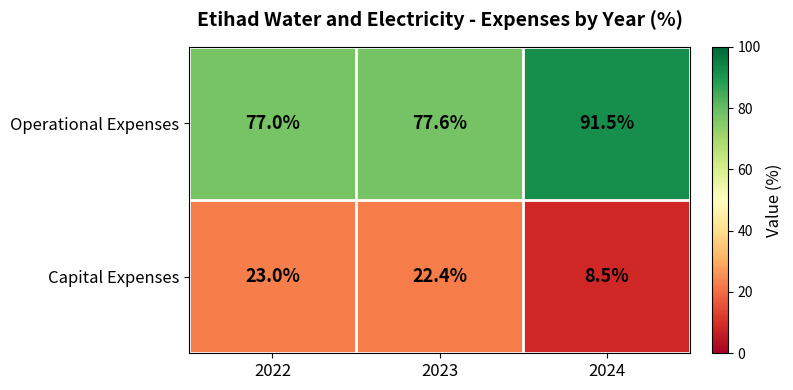

What is the sum of the Operational Expenses values at 2023 and 2024?

169.1